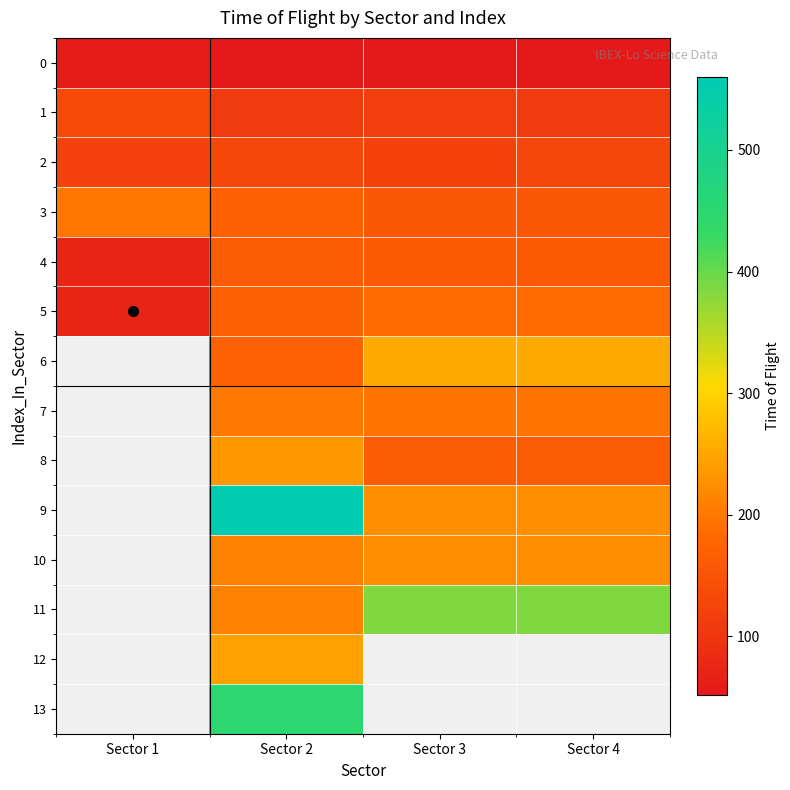

At which category is the sum across all series the highest?

Sector 2